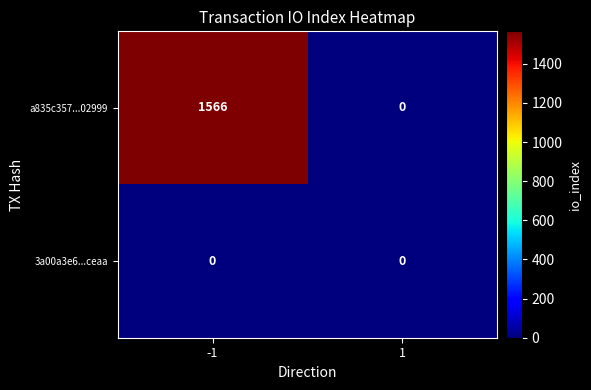

What is the maximum value shown in the chart?

1566